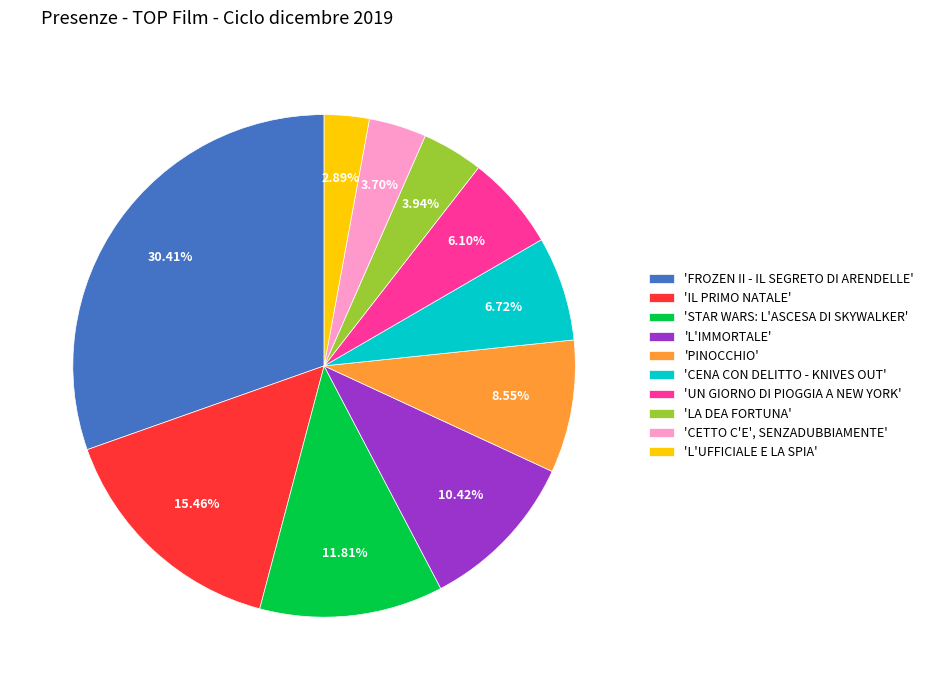

Count the number of slices in the pie.

10